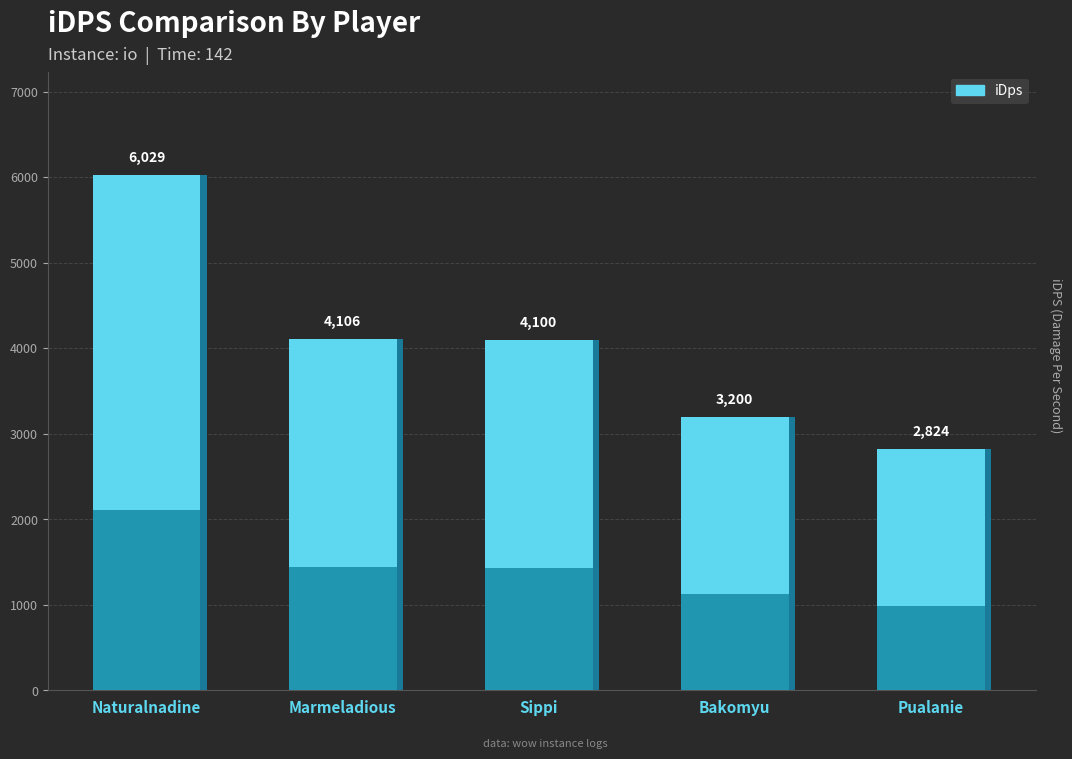

Which category has the lowest value across all series?

Pualanie